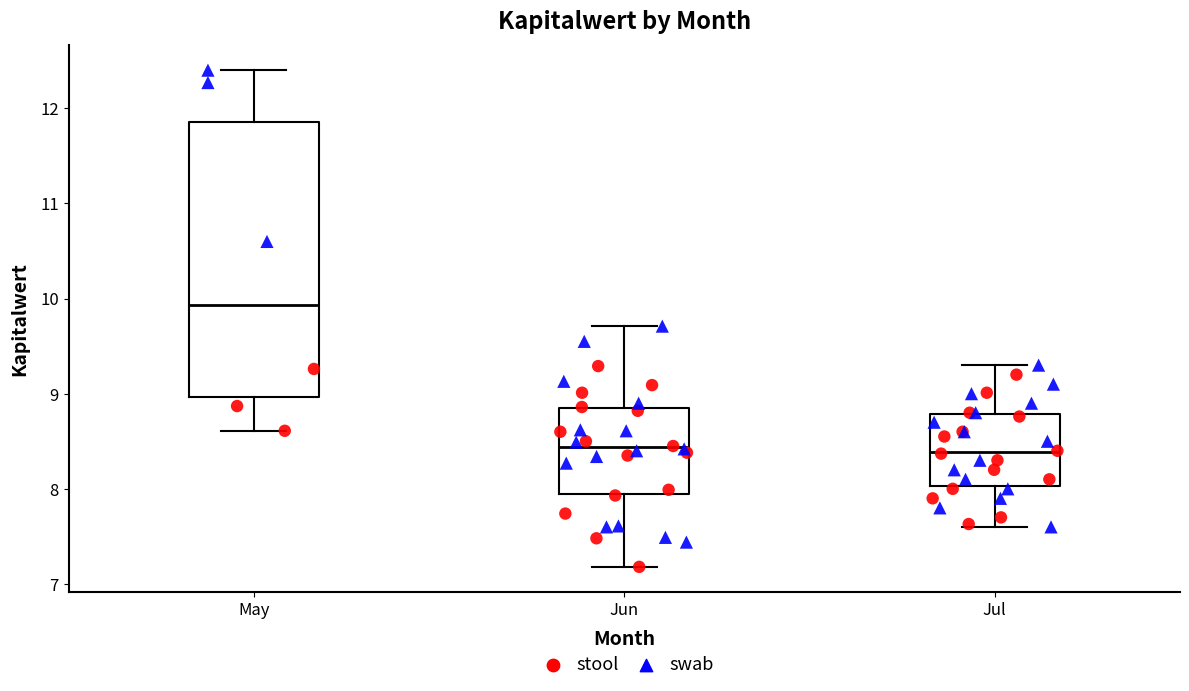

Where does the upper whisker of the box for Jun end on the y-axis? The values are not printed on the chart, so give them approximately, as read against the axis.

9.7